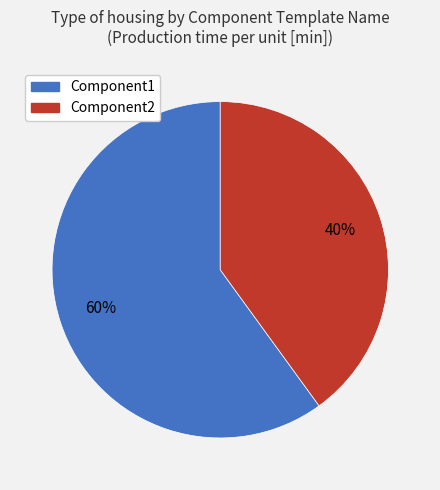

True or false: Component2 accounts for 40% of the total.

True